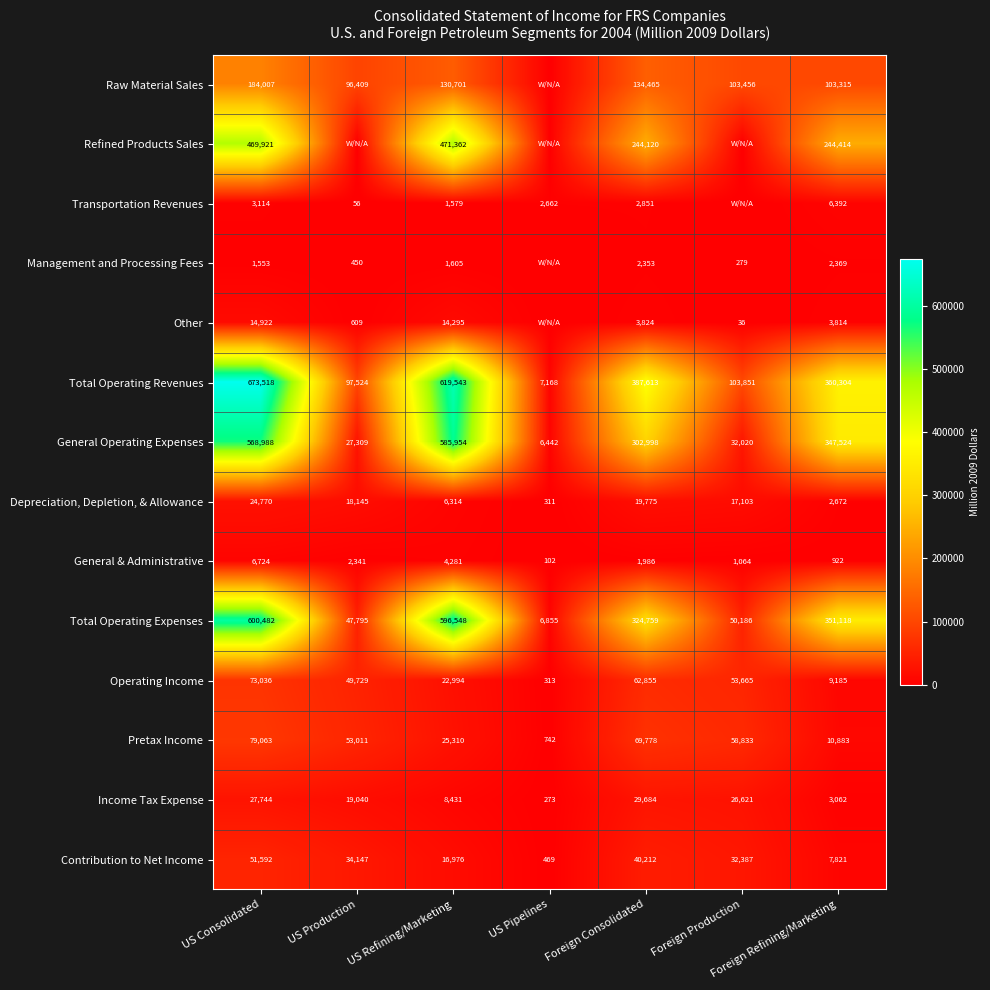

What is the total value across all series at US Pipelines?

25337